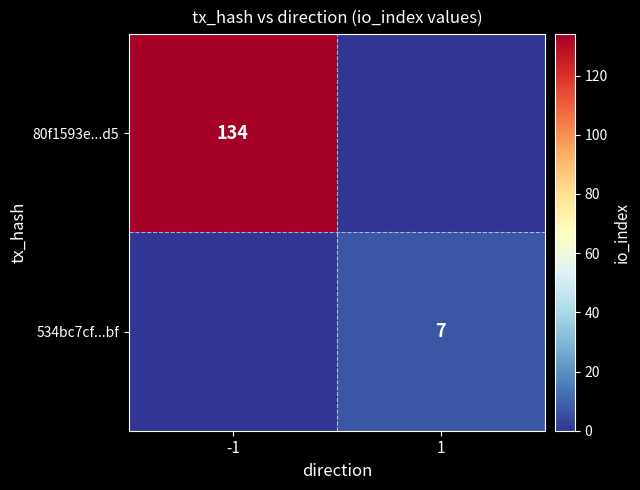

How many series are shown in this chart?

2